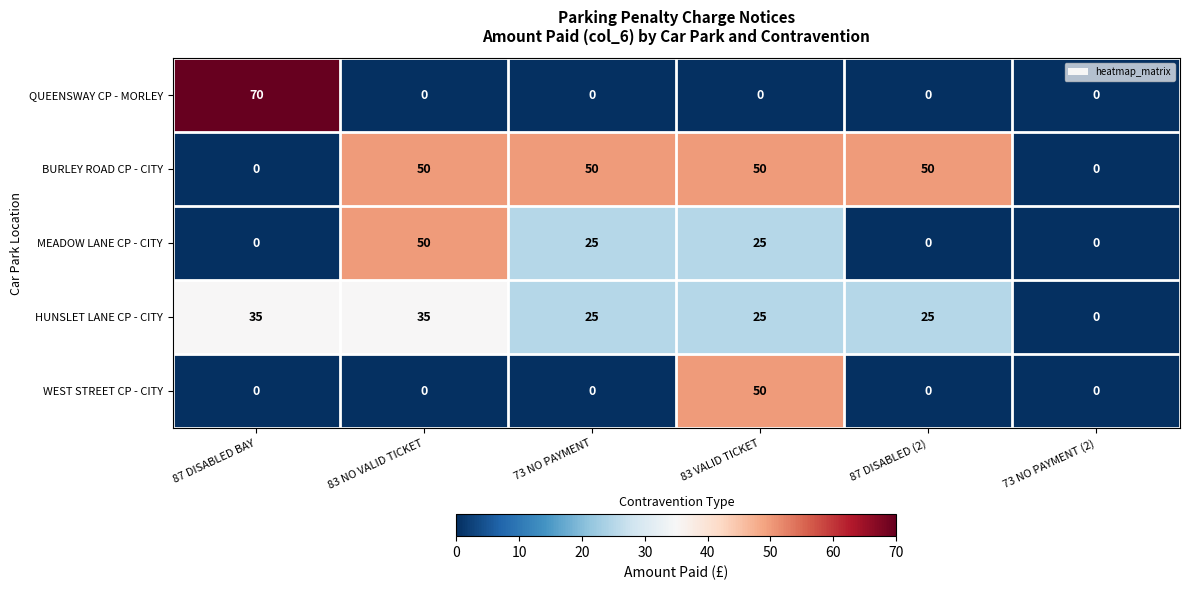

The MEADOW LANE CP - CITY series shows 6 at 73 NO PAYMENT. True or false?

False